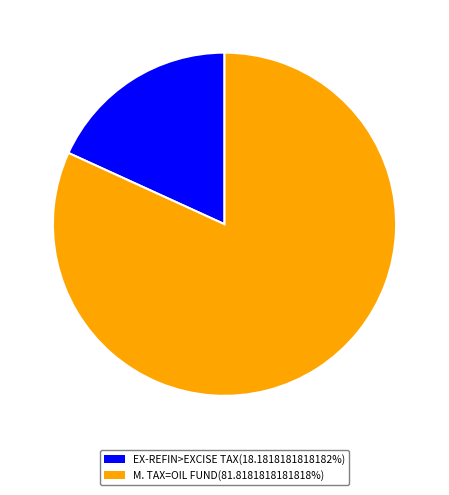

Is the sum of EX-REFIN>EXCISE TAX(18.1818181818182%) and M. TAX=OIL FUND(81.8181818181818%) greater than half?

Yes